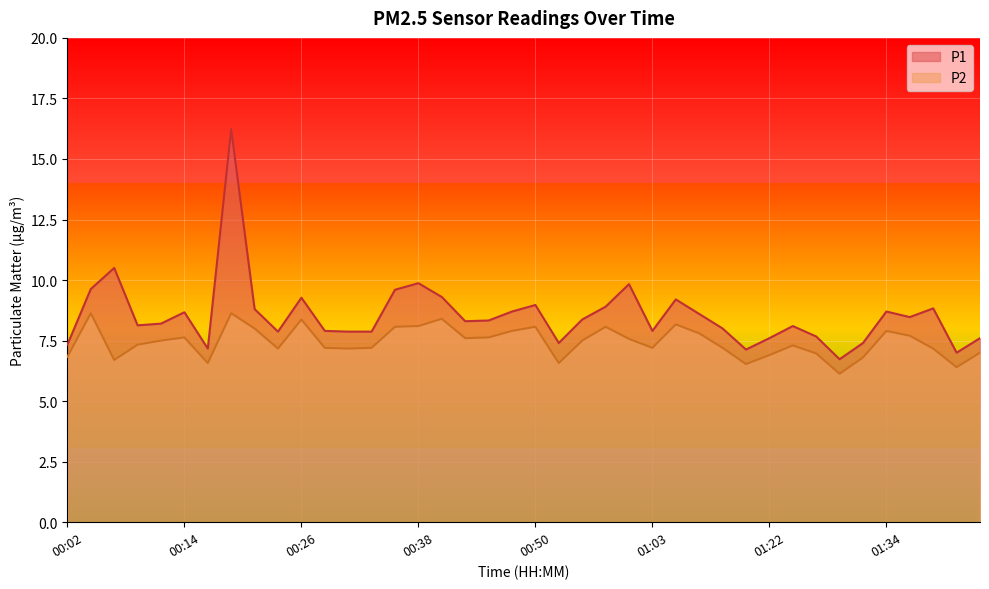

True or false: P2 and P1 intersect in this chart.

False